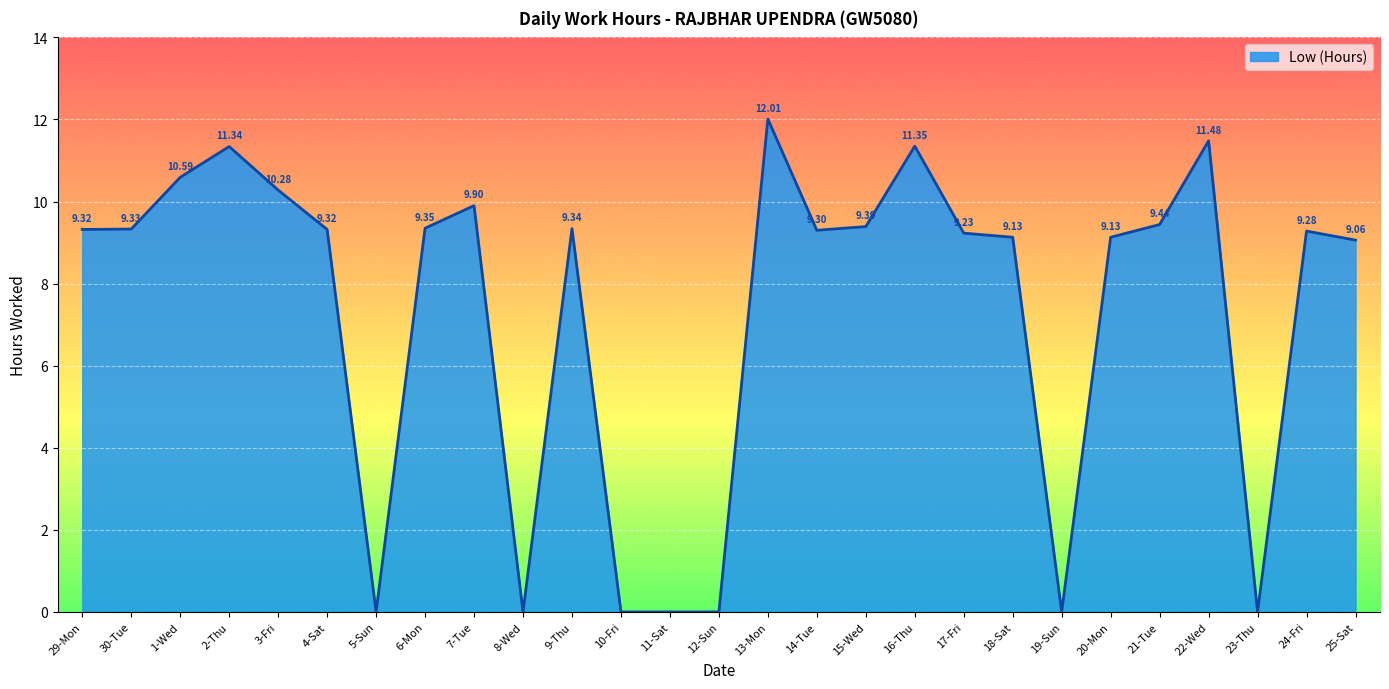

What is the difference between the values at 8-Wed and 24-Fri?

9.3